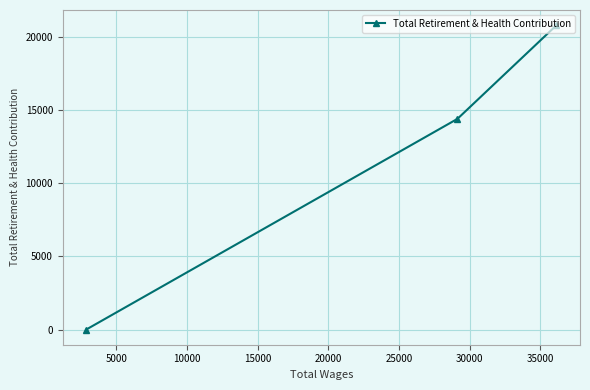

What is the maximum value shown in the chart?

20794